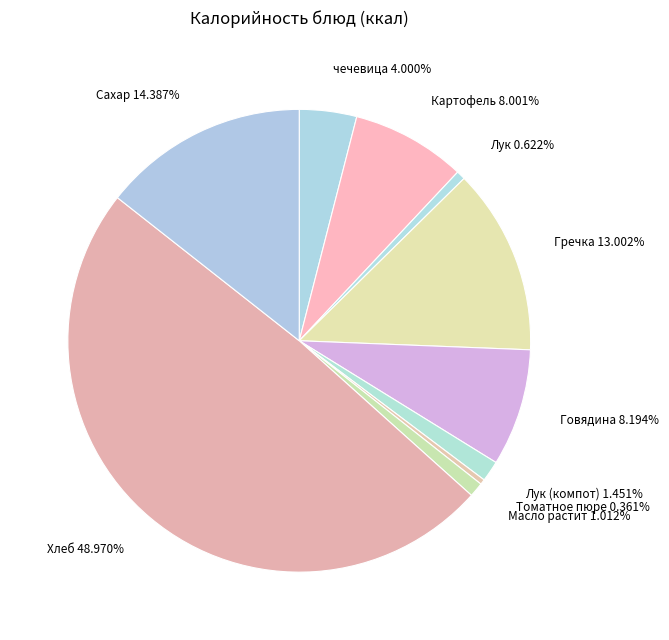

Which slice is the largest?

Хлеб 48.970%